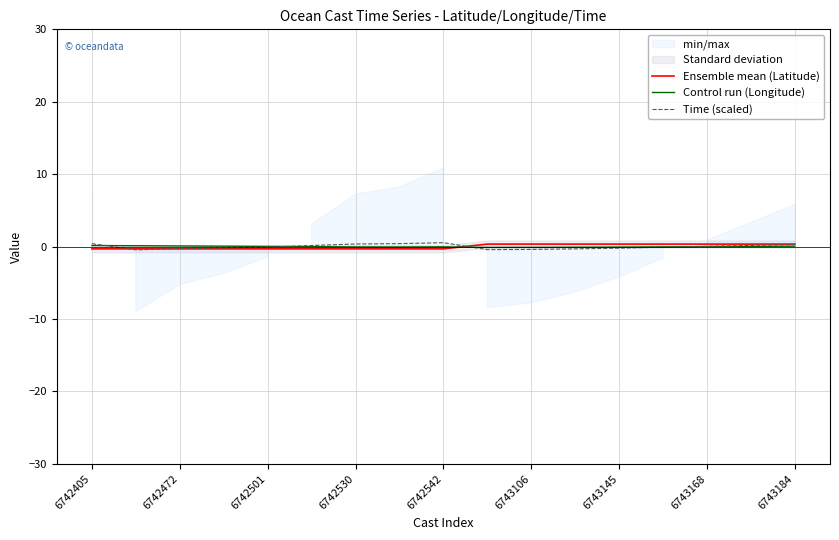

True or false: Time (scaled) and Ensemble mean (Latitude) intersect in this chart.

True